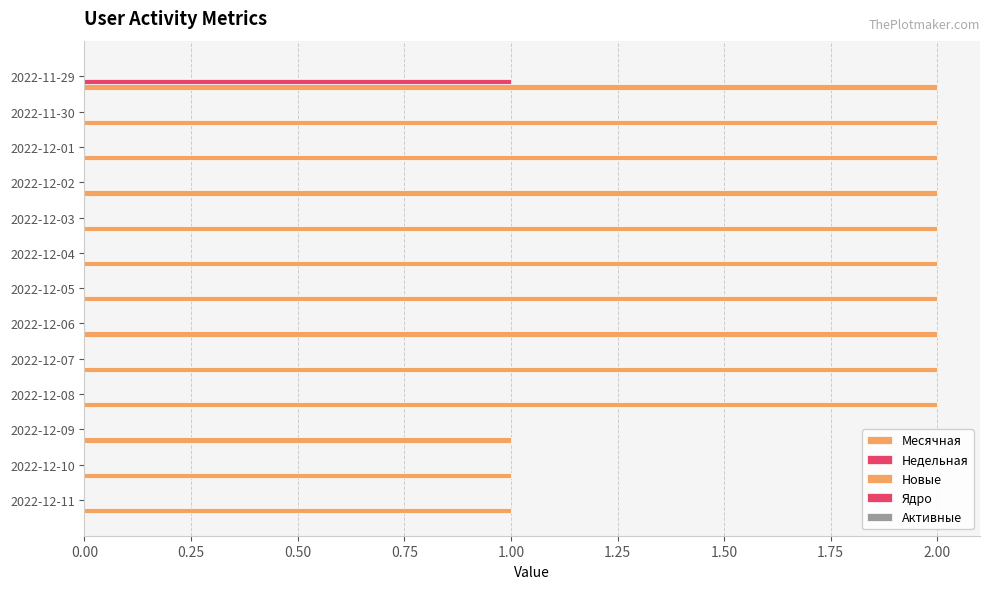

How many categories are shown in the chart?

13